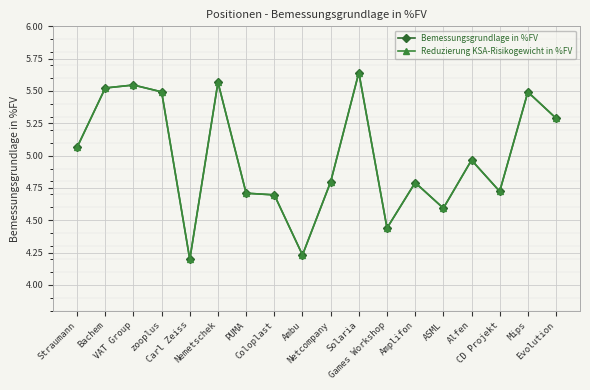

Which series has the largest range (max minus min)?

Bemessungsgrundlage in %FV